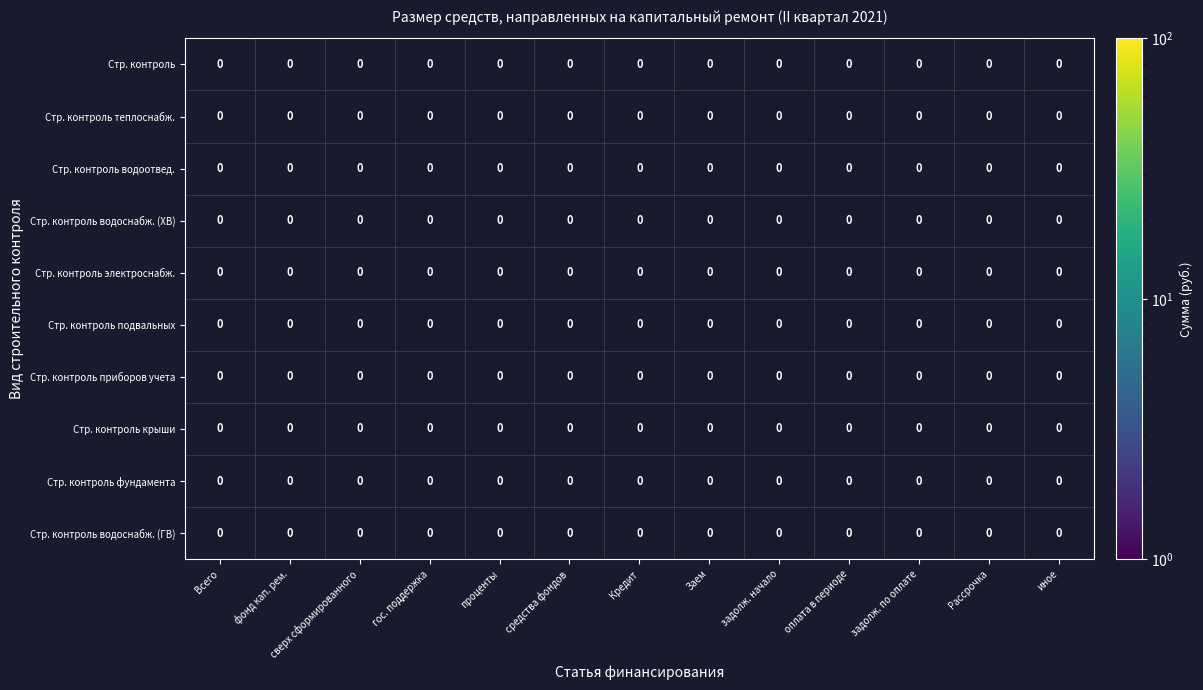

Rank the series at Кредит from lowest to highest value.

Стр. контроль, Стр. контроль теплоснабж., Стр. контроль водоотвед., Стр. контроль водоснабж. (ХВ), Стр. контроль электроснабж., Стр. контроль подвальных, Стр. контроль приборов учета, Стр. контроль крыши, Стр. контроль фундамента, Стр. контроль водоснабж. (ГВ)